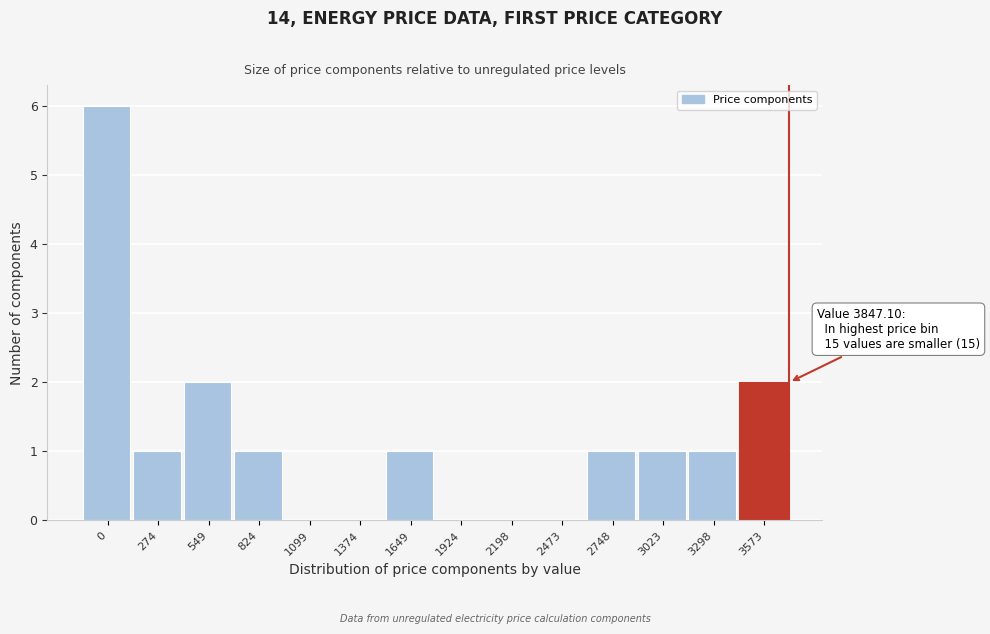

Reading left to right, extract all data points from this chart.

0=6	274=1	549=2	824=1	1099=0	1374=0	1649=1	1924=0	2198=0	2473=0	2748=1	3023=1	3298=1	3573=2